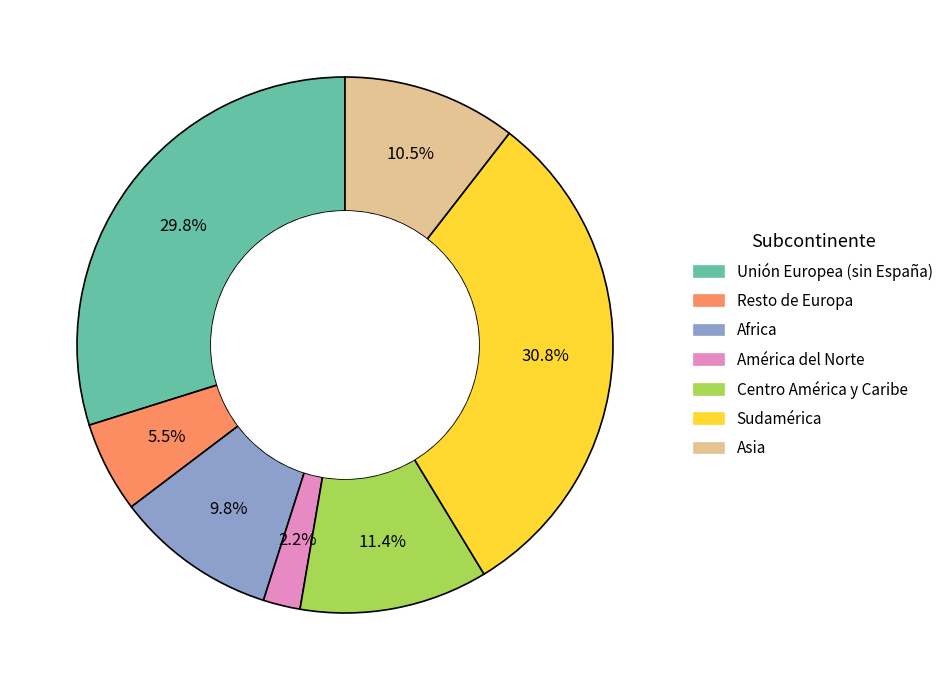

What portion of the pie excludes Asia?

89.5%